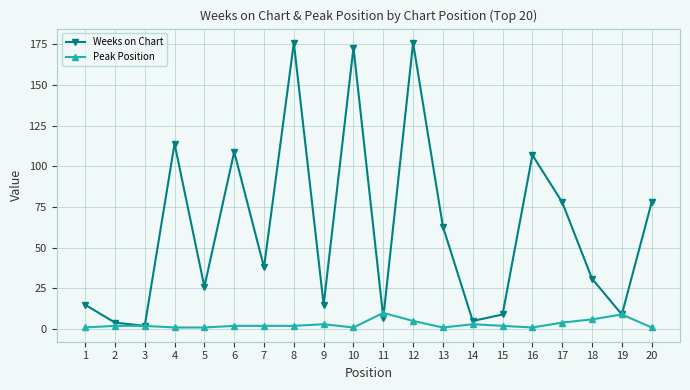

Is the value of Peak Position at 10 greater than the value of Weeks on Chart at 18?

No